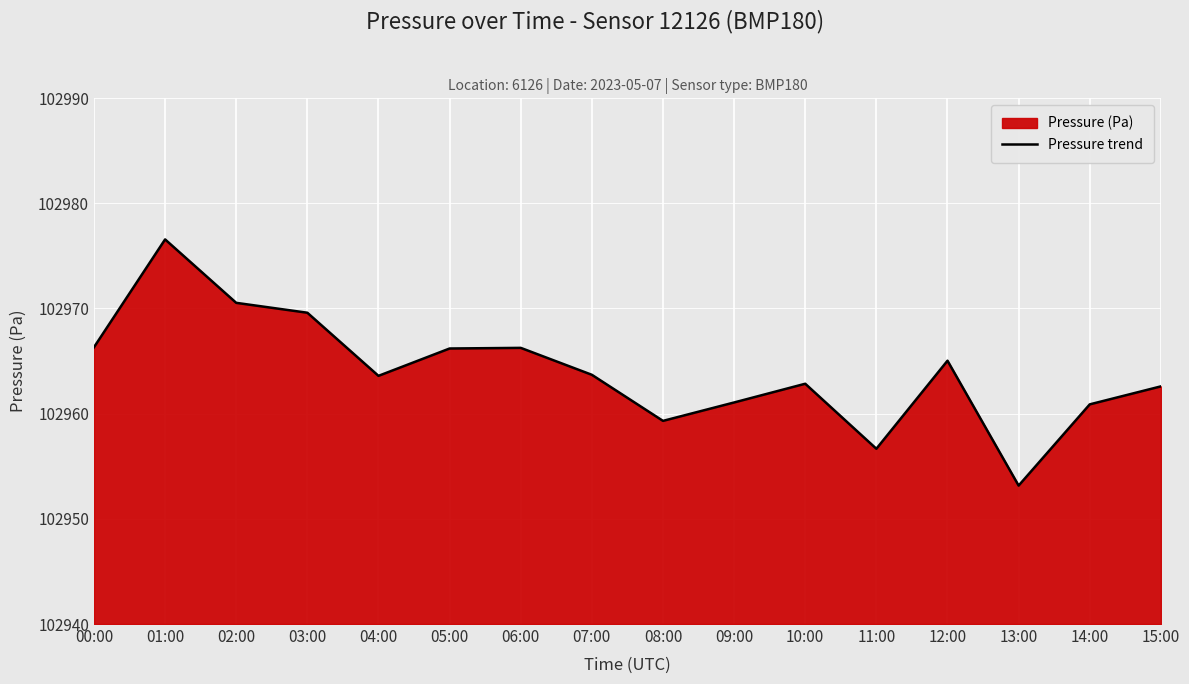

How many points are higher than both their immediate neighbors (excluding endpoints)?

4